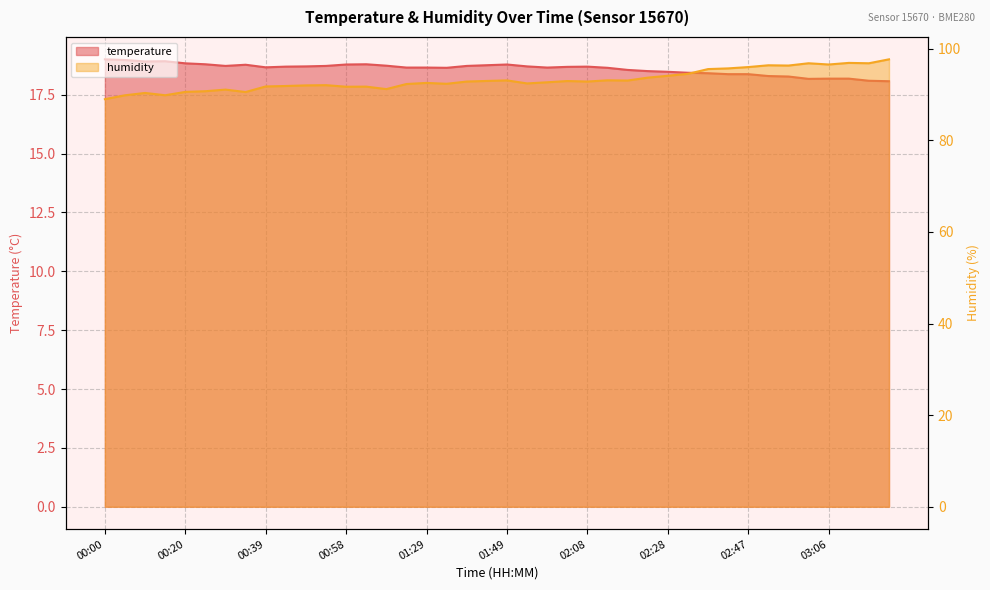

Reading left to right, transcribe all the data shown in this chart.

temperature: 00:00=19.0	00:05=19.0	00:10=18.9	00:15=18.9	00:20=18.8	00:25=18.8	00:29=18.7	00:34=18.8	00:39=18.7	00:44=18.7	00:49=18.7	00:54=18.7	00:58=18.8	01:03=18.8	01:08=18.7	01:19=18.6	01:29=18.6	01:34=18.6	01:39=18.7	01:44=18.8	01:49=18.8	01:54=18.7	01:59=18.6	02:03=18.7	02:08=18.7	02:13=18.6	02:18=18.6	02:23=18.5	02:28=18.5	02:33=18.4	02:37=18.4	02:42=18.4	02:47=18.4	02:52=18.3	02:57=18.3	03:02=18.2	03:06=18.2	03:11=18.2	03:16=18.1	03:21=18.1
humidity: 00:00=89.0	00:05=89.8	00:10=90.3	00:15=89.8	00:20=90.6	00:25=90.7	00:29=91.1	00:34=90.5	00:39=91.8	00:44=91.8	00:49=92.0	00:54=92.0	00:58=91.7	01:03=91.7	01:08=91.2	01:19=92.3	01:29=92.5	01:34=92.3	01:39=92.8	01:44=93.0	01:49=93.1	01:54=92.4	01:59=92.7	02:03=92.9	02:08=92.8	02:13=93.1	02:18=93.0	02:23=93.7	02:28=94.1	02:33=94.5	02:37=95.5	02:42=95.7	02:47=96.0	02:52=96.4	02:57=96.3	03:02=96.8	03:06=96.5	03:11=96.9	03:16=96.8	03:21=97.7